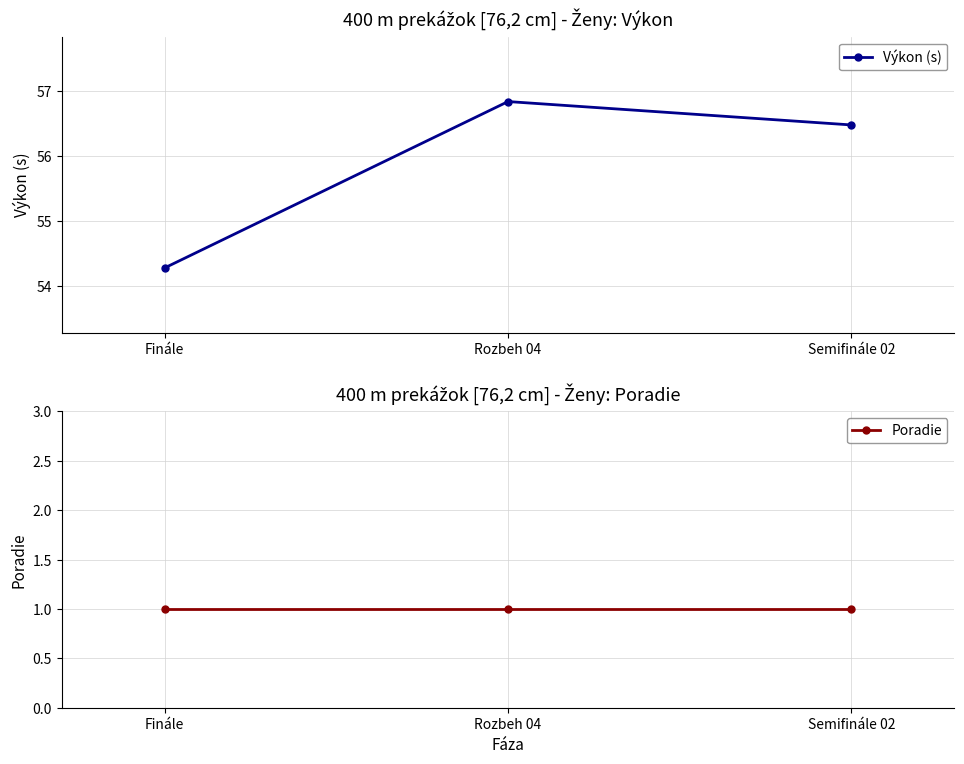

List the series in order of their peak value, highest first.

Výkon (s), Poradie